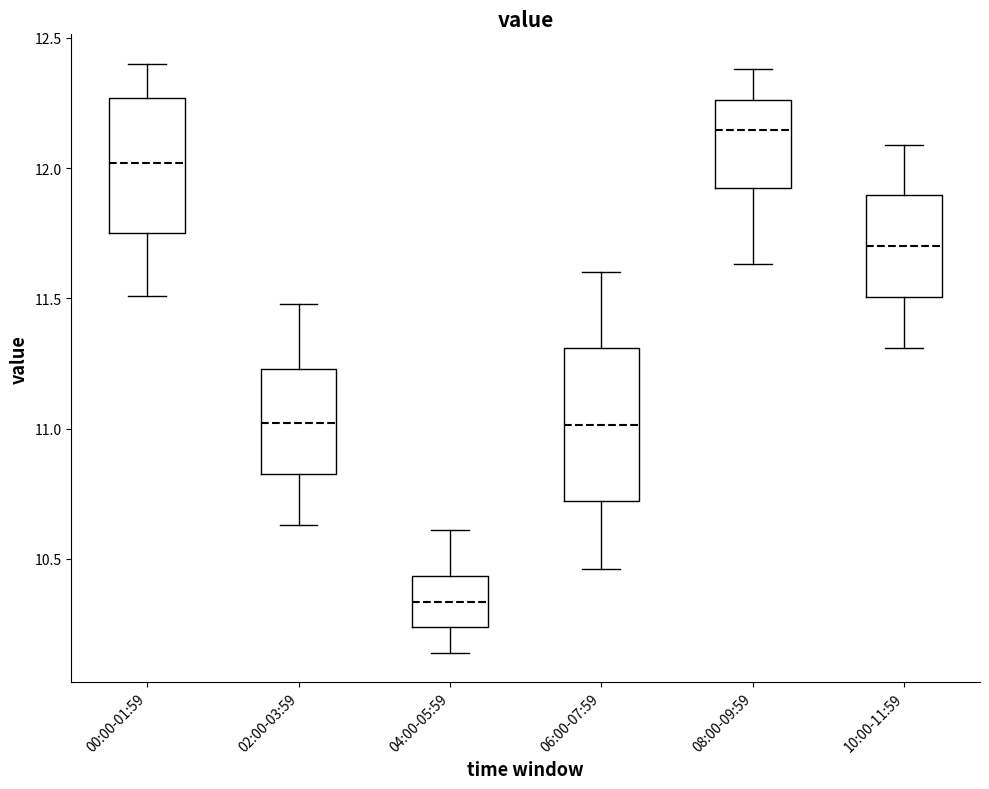

Reading left to right, read every box against the y-axis: the position of its median line, the range the box covers, and the ends of its whiskers. The values are not printed on the chart, so give them approximately, as read against the axis.

00:00-01:59: median 12.00, box 11.75 to 12.25, whiskers 11.50 to 12.40
02:00-03:59: median 11.00, box 10.85 to 11.25, whiskers 10.65 to 11.50
04:00-05:59: median 10.35, box 10.25 to 10.45, whiskers 10.15 to 10.60
06:00-07:59: median 11.00, box 10.70 to 11.30, whiskers 10.45 to 11.60
08:00-09:59: median 12.15, box 11.90 to 12.25, whiskers 11.65 to 12.40
10:00-11:59: median 11.70, box 11.50 to 11.90, whiskers 11.30 to 12.10